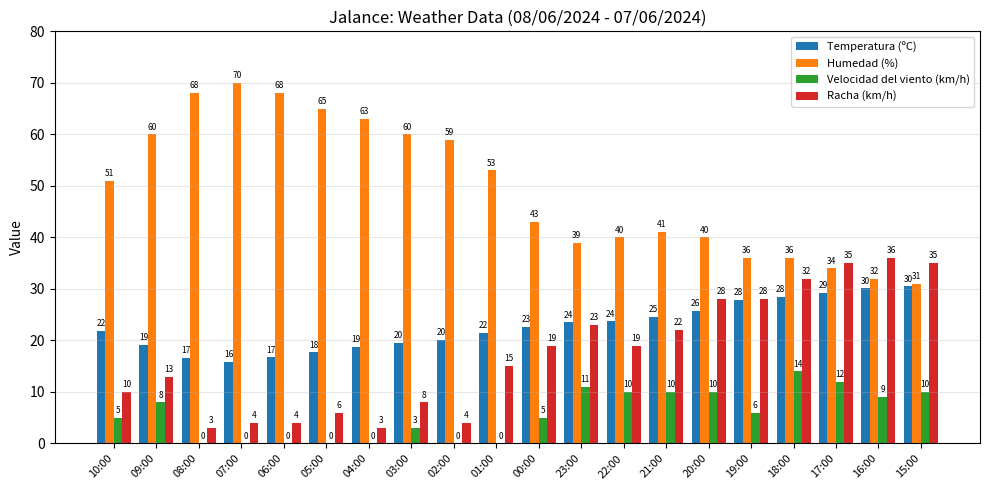

What value does the Temperatura (ºC) series have at 05:00?

17.7